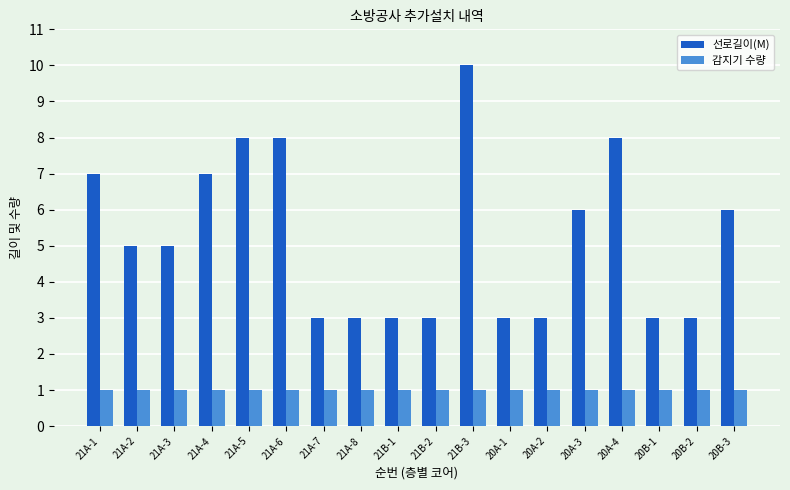

How many series are shown in this chart?

2